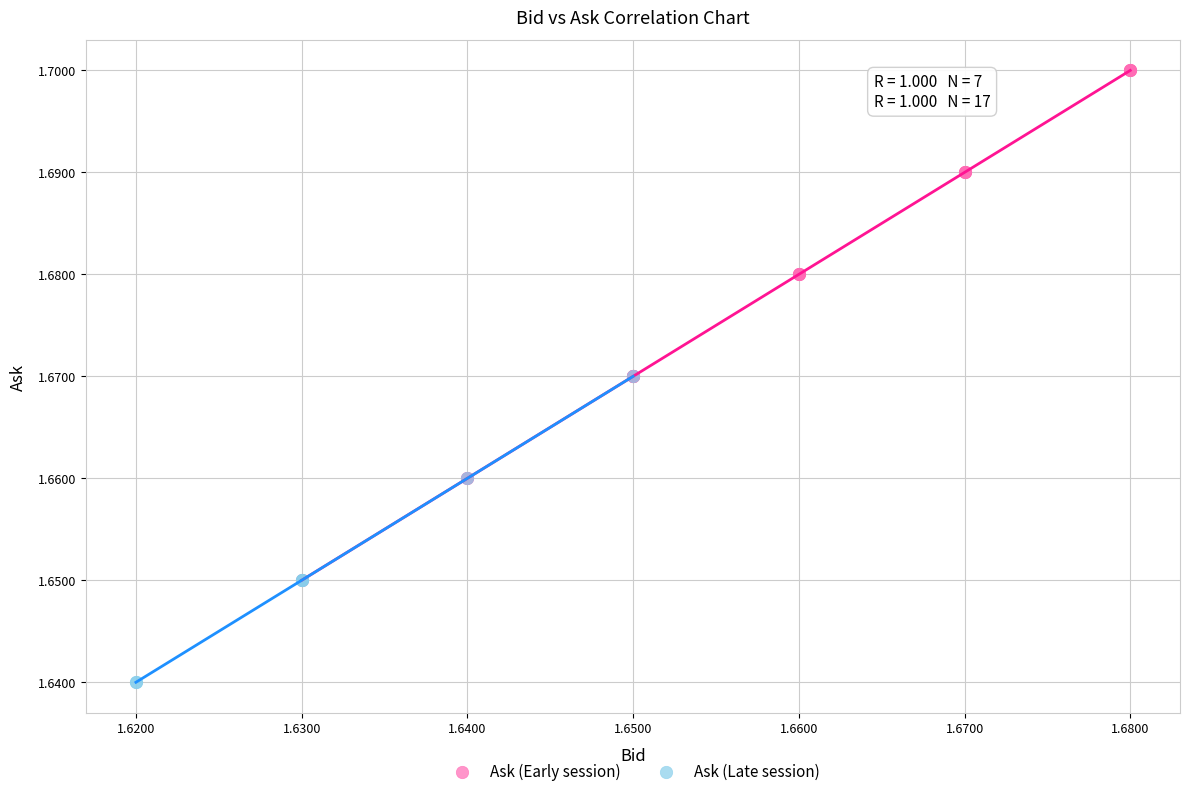

Which series has the largest Y range (max minus min)?

Ask (Early session)